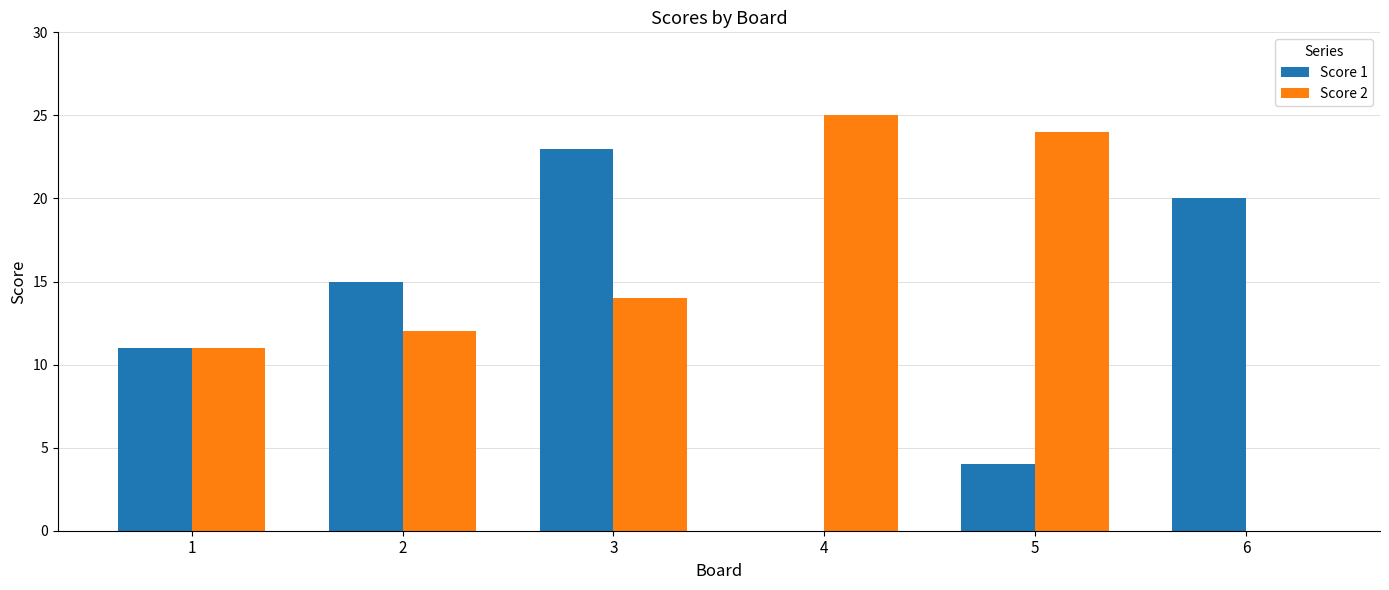

How many data points does each series have?

6